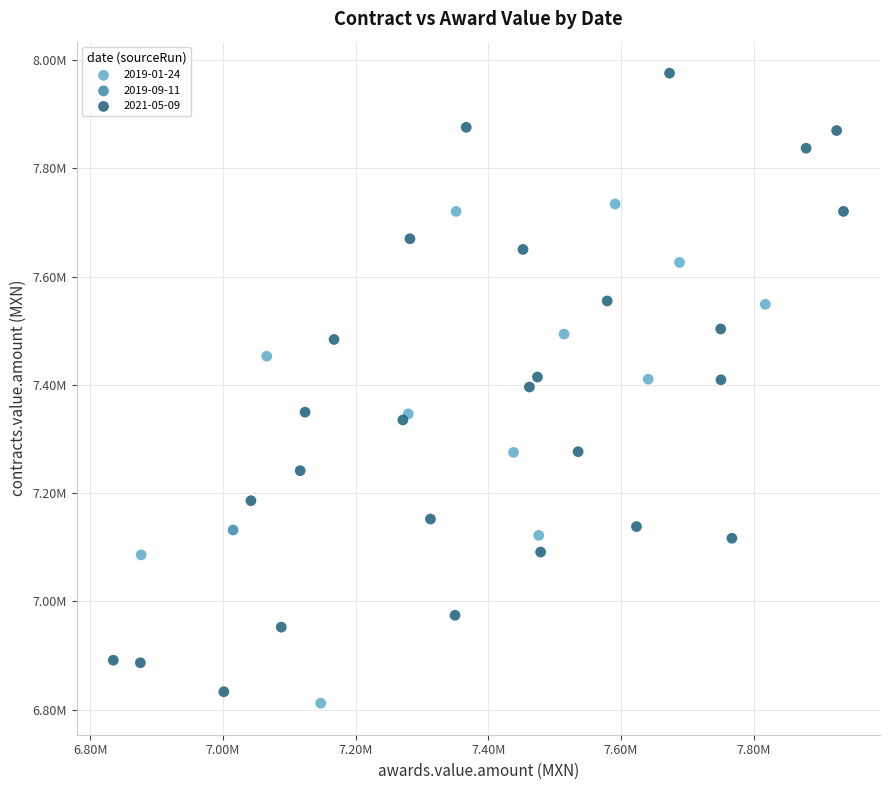

What are all the series names shown in the legend?

2019-01-24, 2019-09-11, 2021-05-09